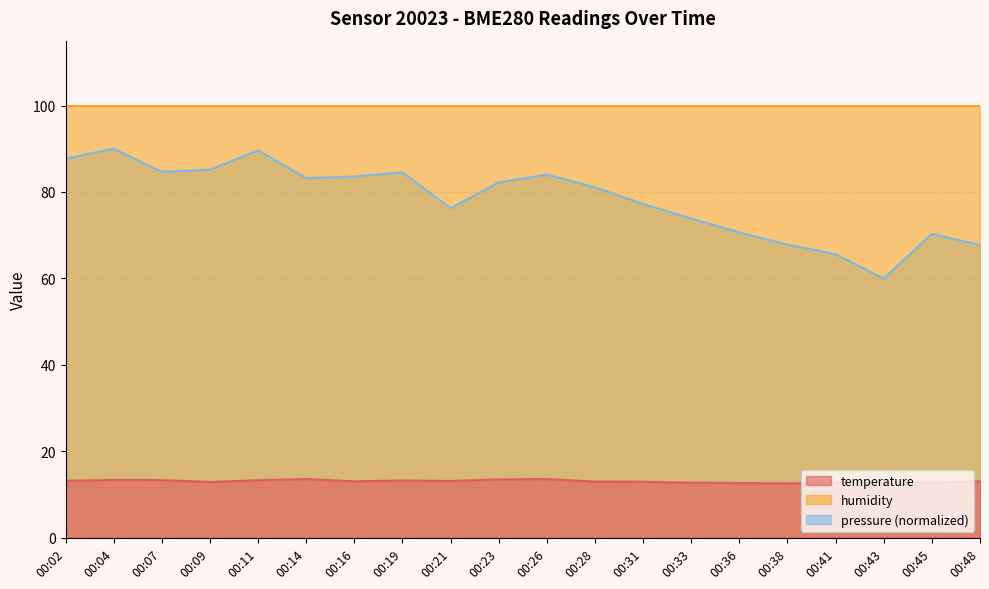

What is the approximate value of pressure_norm at 00:41?

65.6